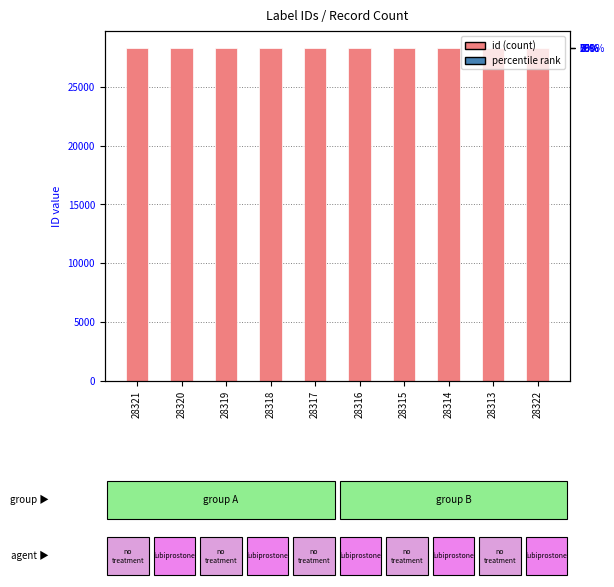

What is the change in value from 28319 to 28322?

+3